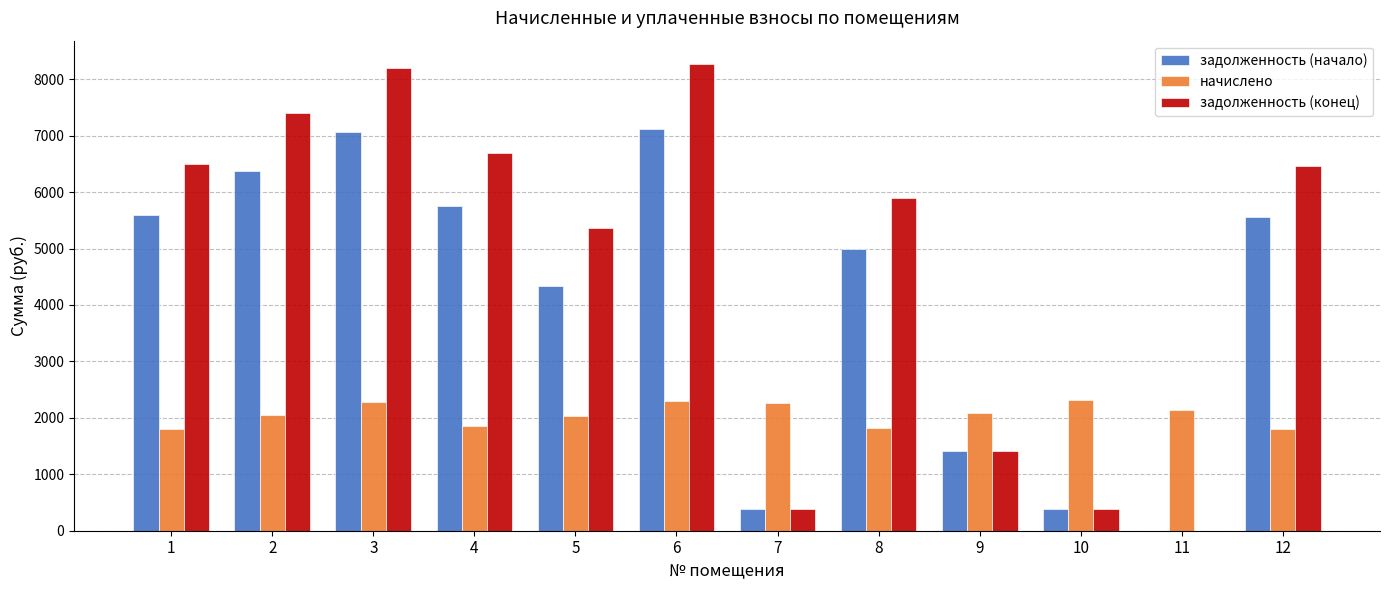

How many distinct data groups are displayed?

3